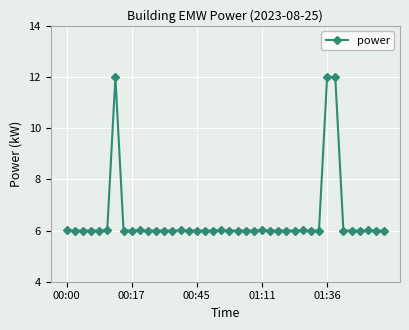

What is the smallest value displayed?

6.0